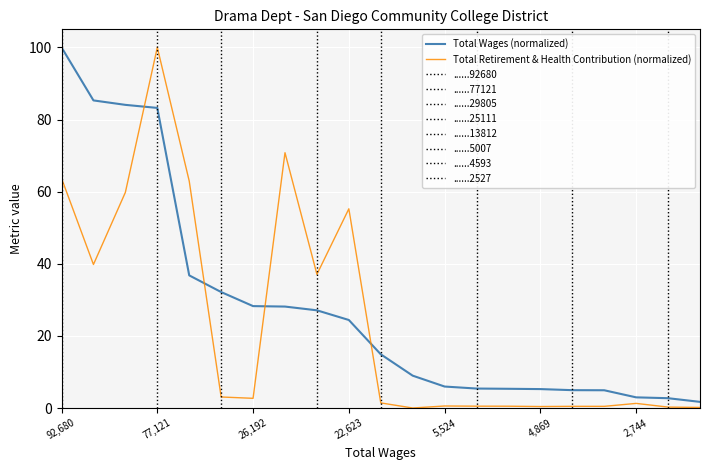

What is the difference between the highest and lowest values at 16?

4.5